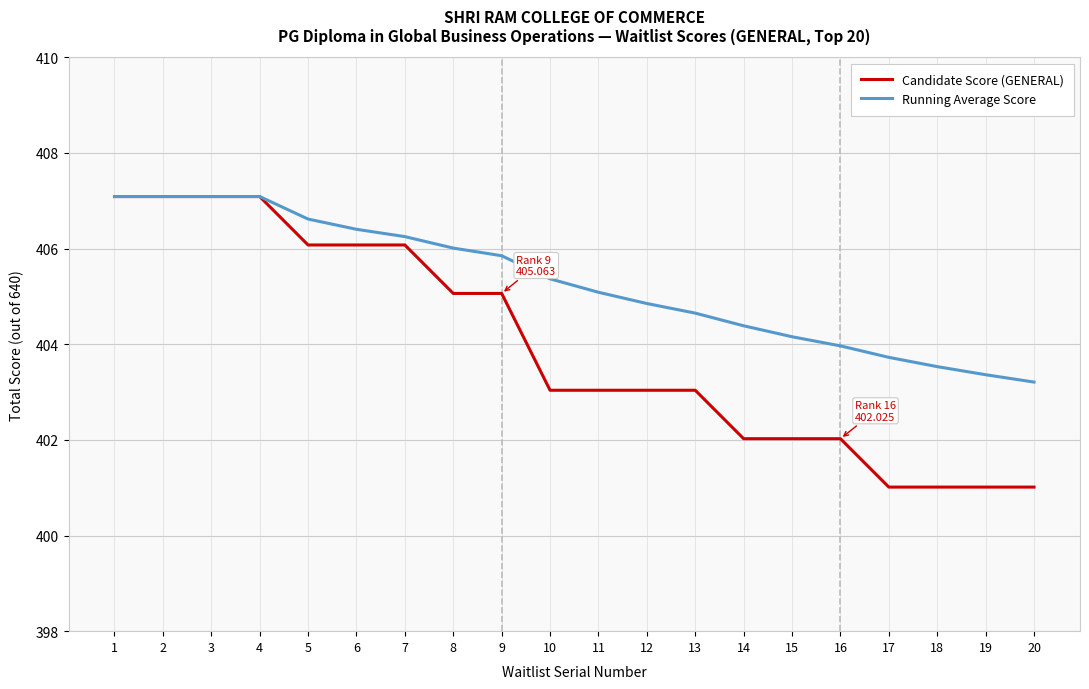

What is the difference between the Running Average Score values at 11 and 13?

0.4